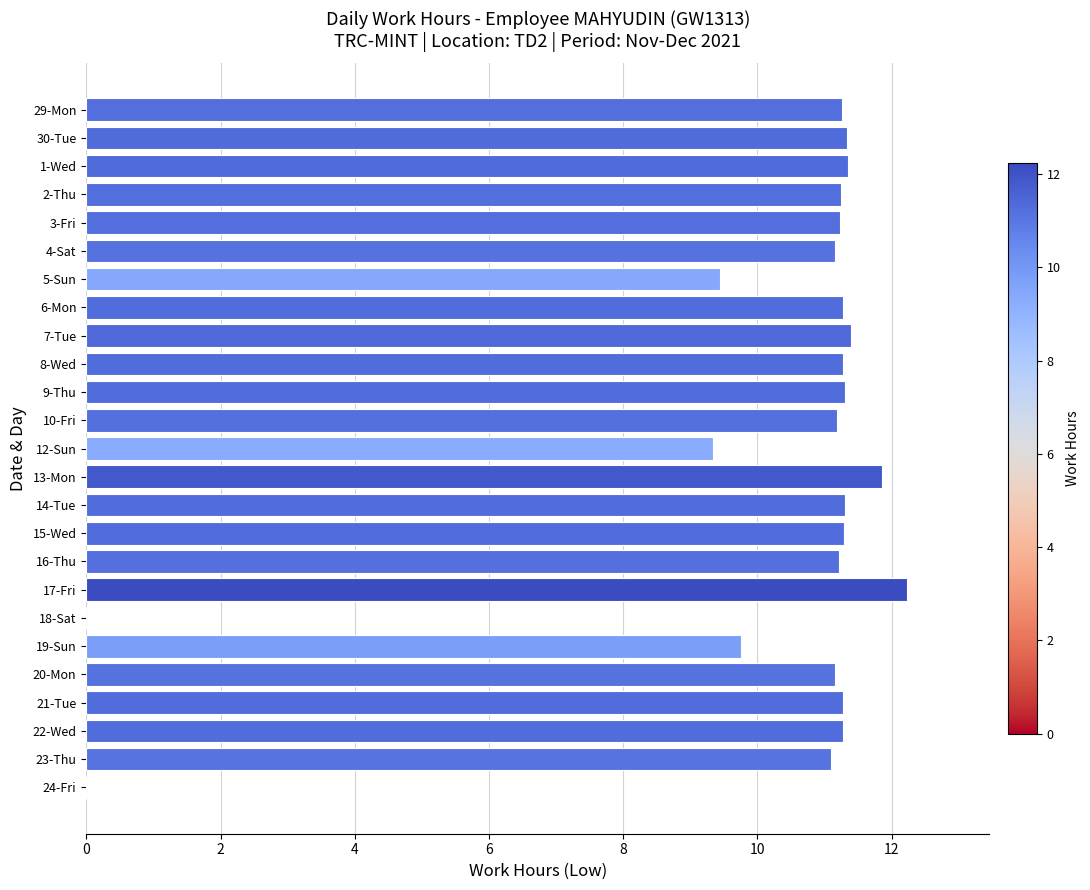

Count the number of data series in this chart.

1